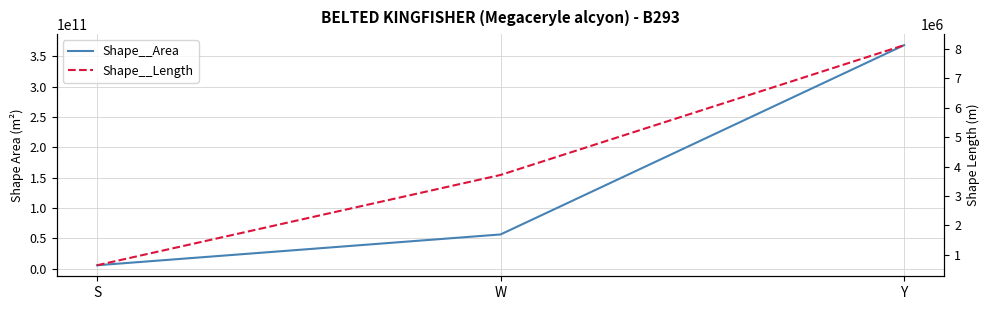

What is the sum of all Shape__Area values?

430038060778.5